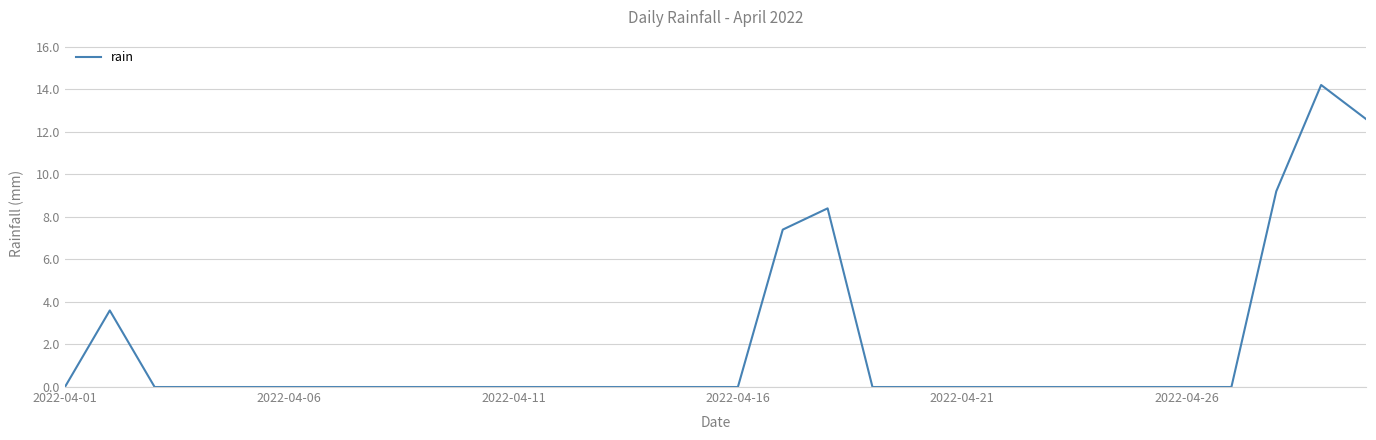

What is the difference between the maximum and minimum values?

14.2